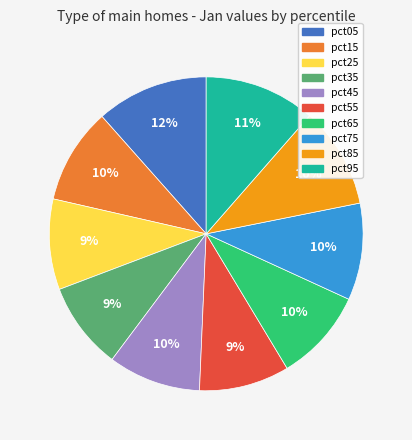

How many segments does this pie chart have?

10